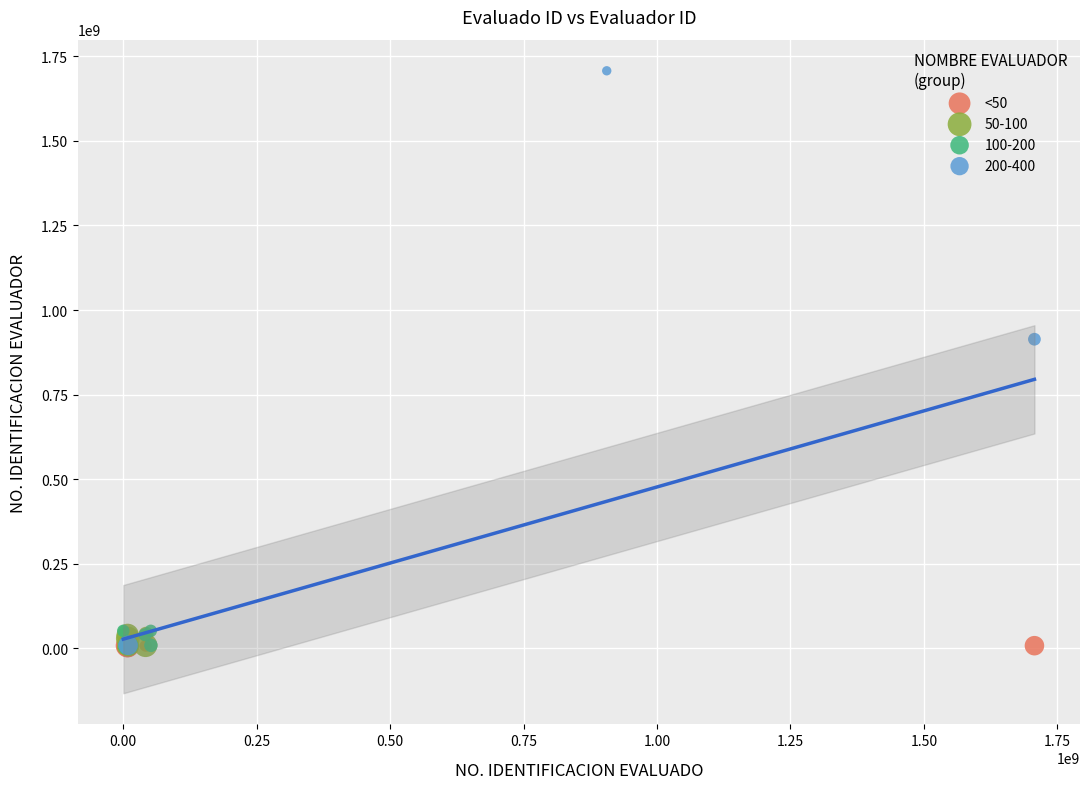

Which series has the widest spread of Y values?

200-400